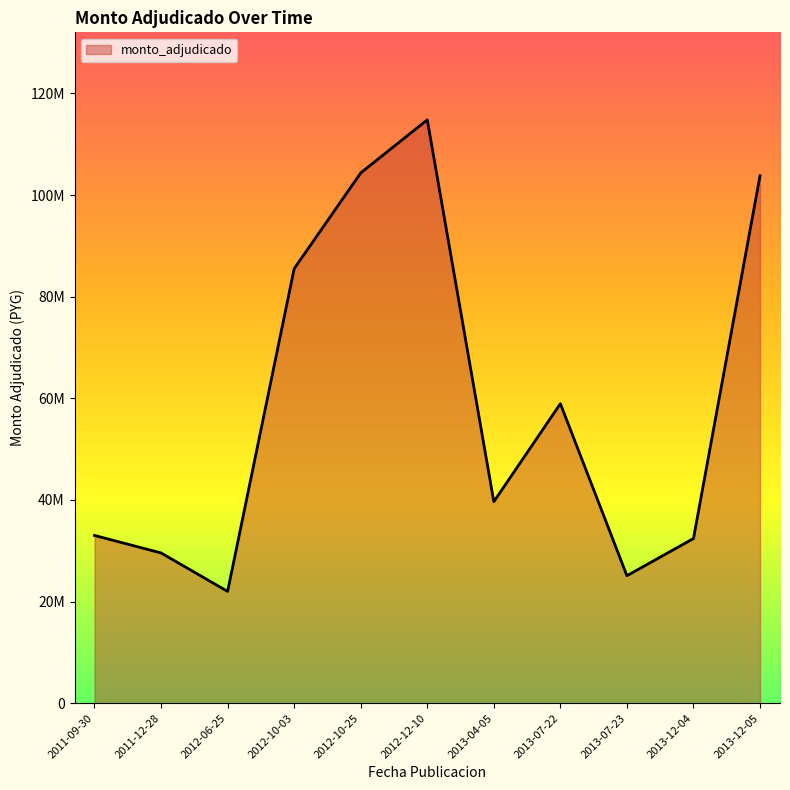

Does the chart have visible grid lines?

No